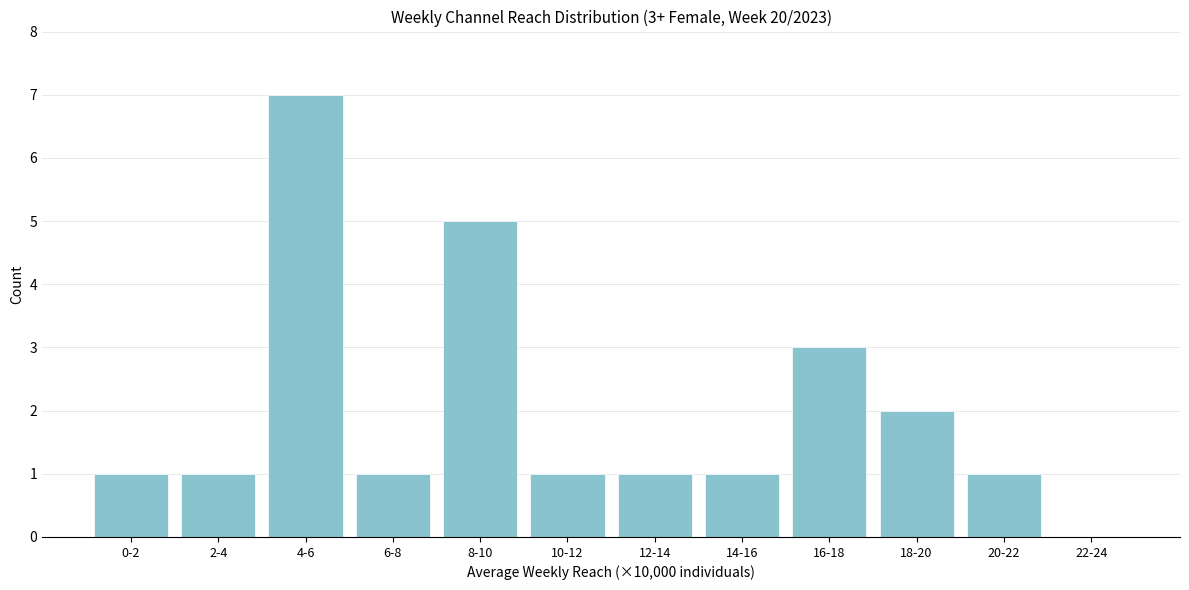

Reading left to right, list all the values displayed in this chart.

0-2=1	2-4=1	4-6=7	6-8=1	8-10=5	10-12=1	12-14=1	14-16=1	16-18=3	18-20=2	20-22=1	22-24=0